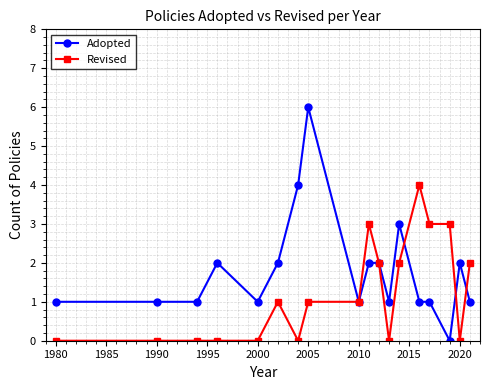

Reading left to right, what are all the values shown in this chart?

Adopted: 1	1	1	2	1	2	4	6	1	2	2	1	3	1	1	0	2	1
Revised: 0	0	0	0	0	1	0	1	1	3	2	0	2	4	3	3	0	2